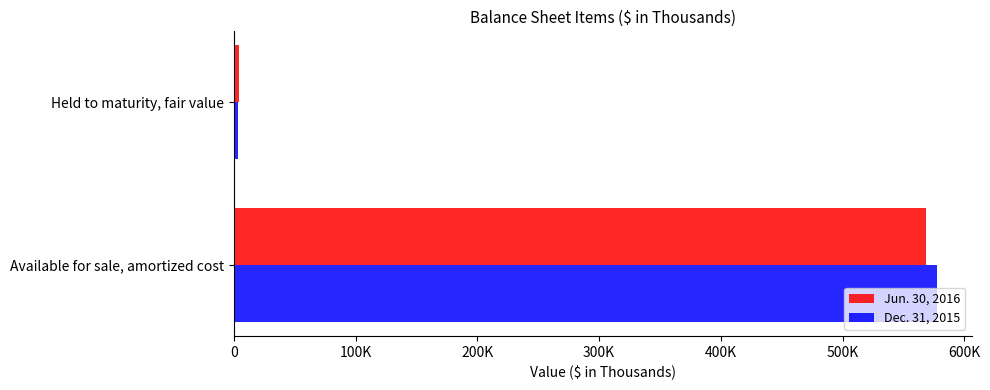

What are all the series names shown in the legend?

Jun. 30, 2016, Dec. 31, 2015